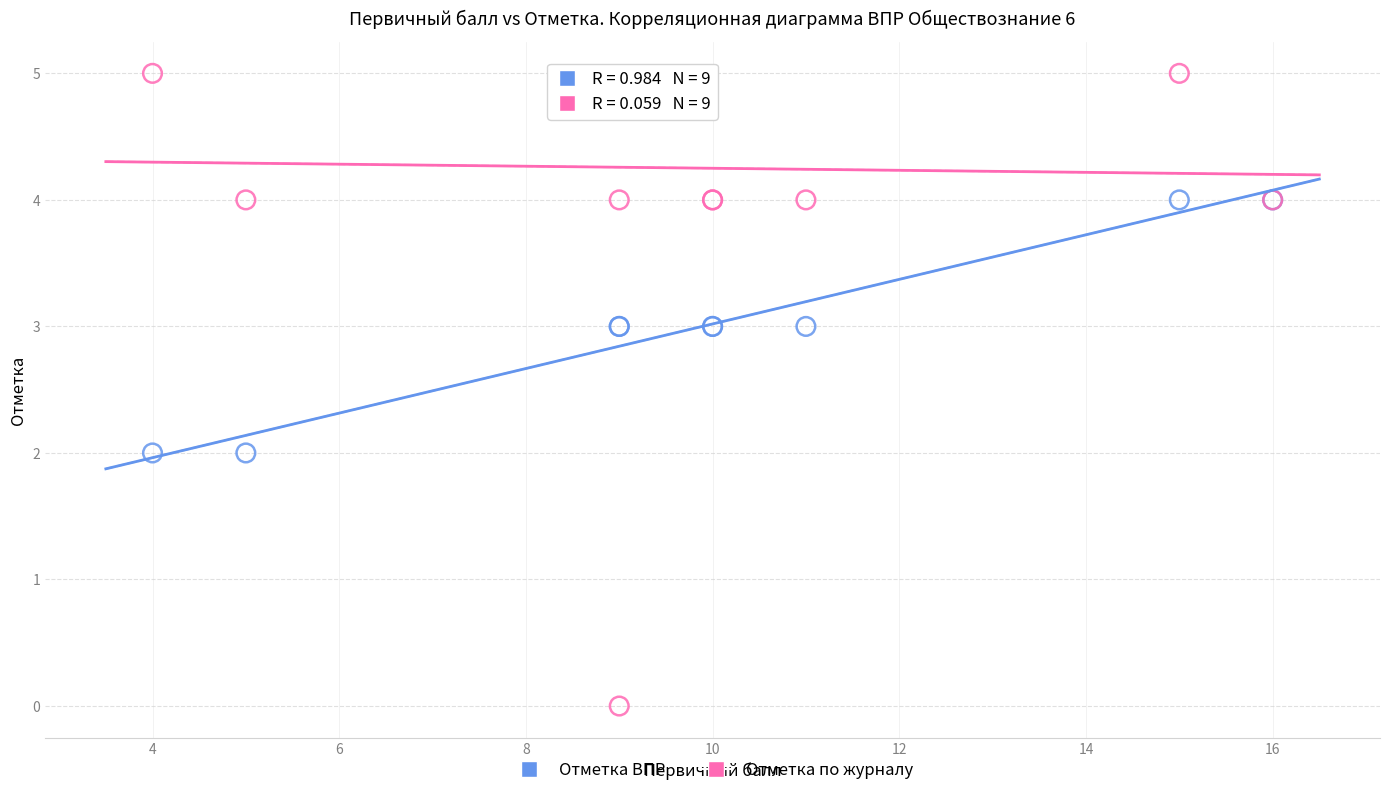

Which series contains the highest Y value?

Отметка по журналу